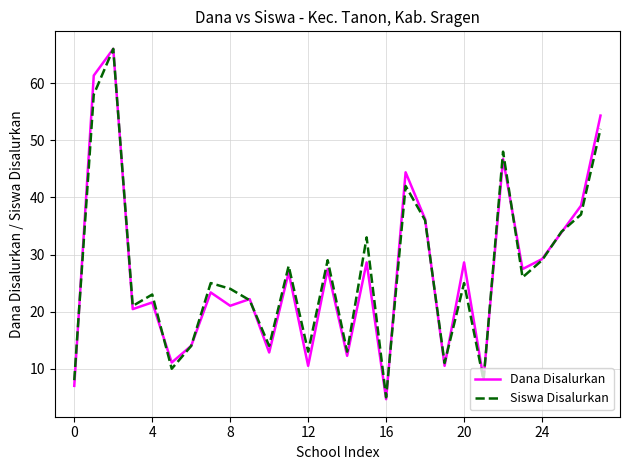

How many distinct data groups are displayed?

2